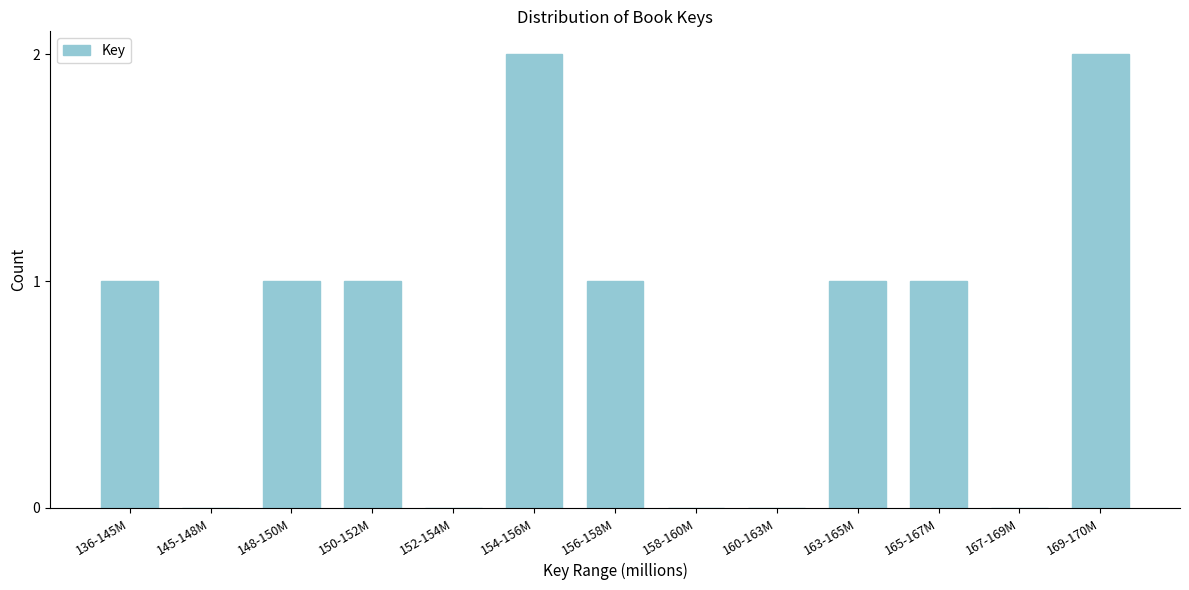

Is it true that the value at 156-158M is 1?

True